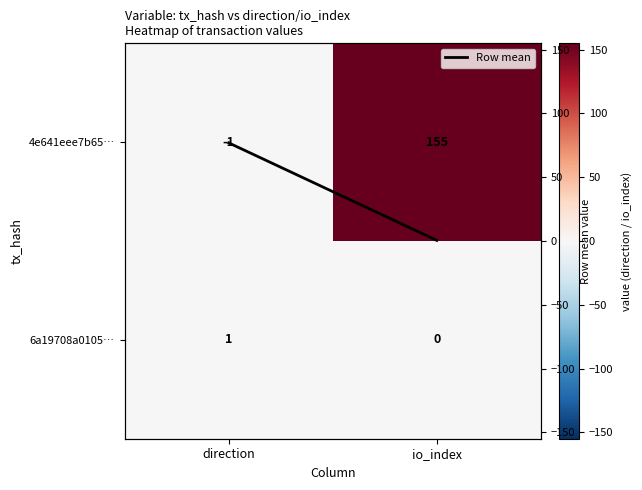

Where is Row mean nearest to the value 38?

io_index